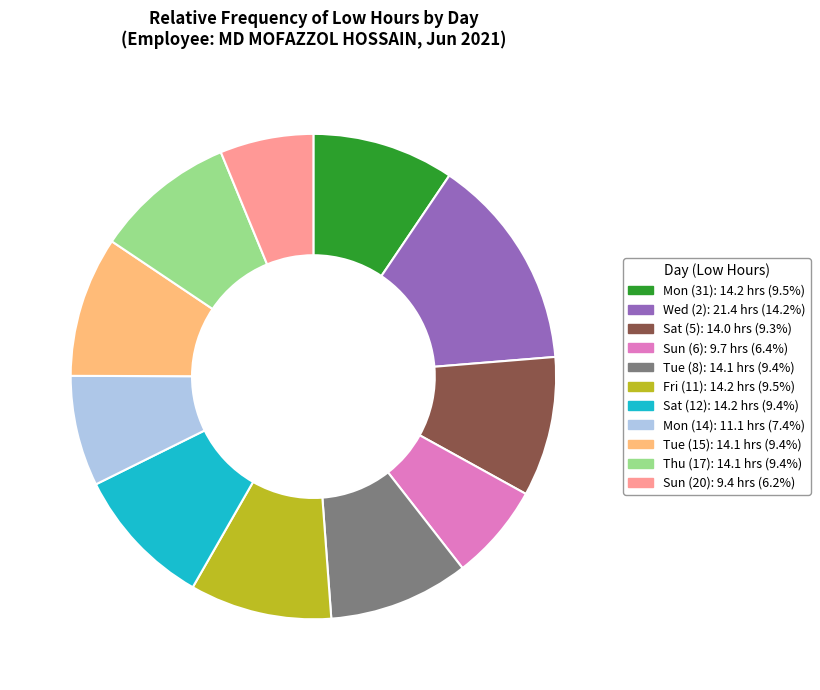

Is there a majority slice in this chart?

No